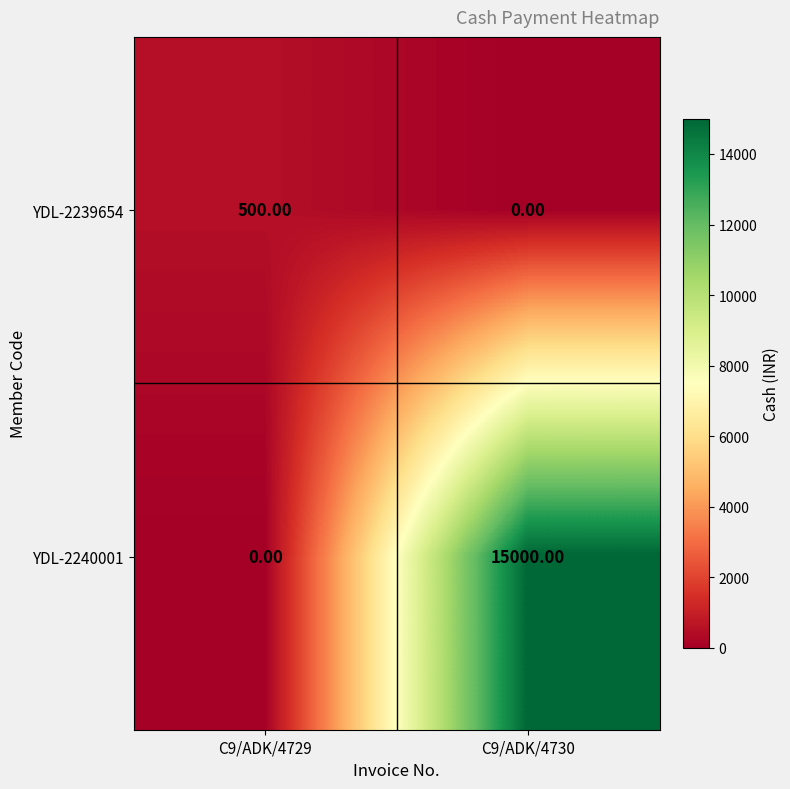

Between C9/ADK/4729 and C9/ADK/4730, which series saw the biggest shift?

YDL-2240001